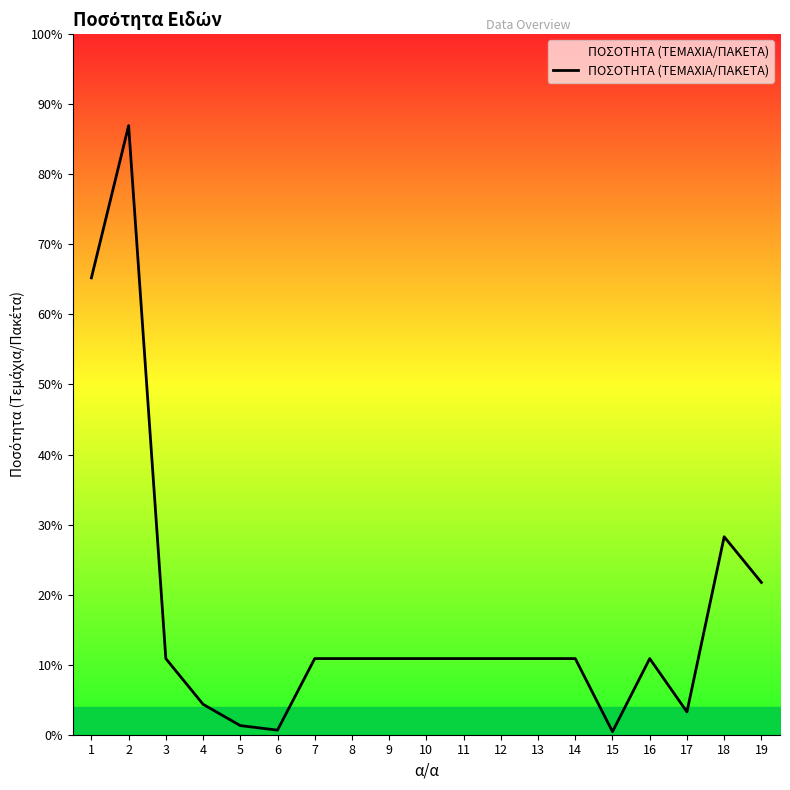

Does the chart have visible grid lines?

No